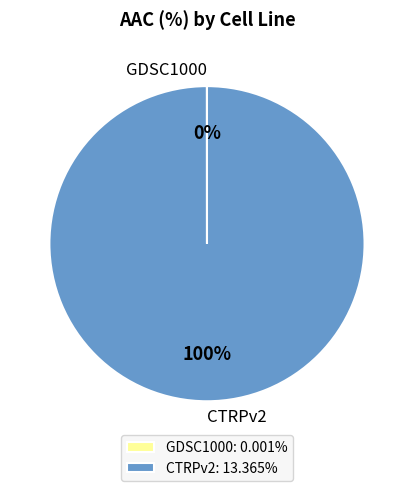

Is it true that CTRPv2 is 91% of the pie?

False